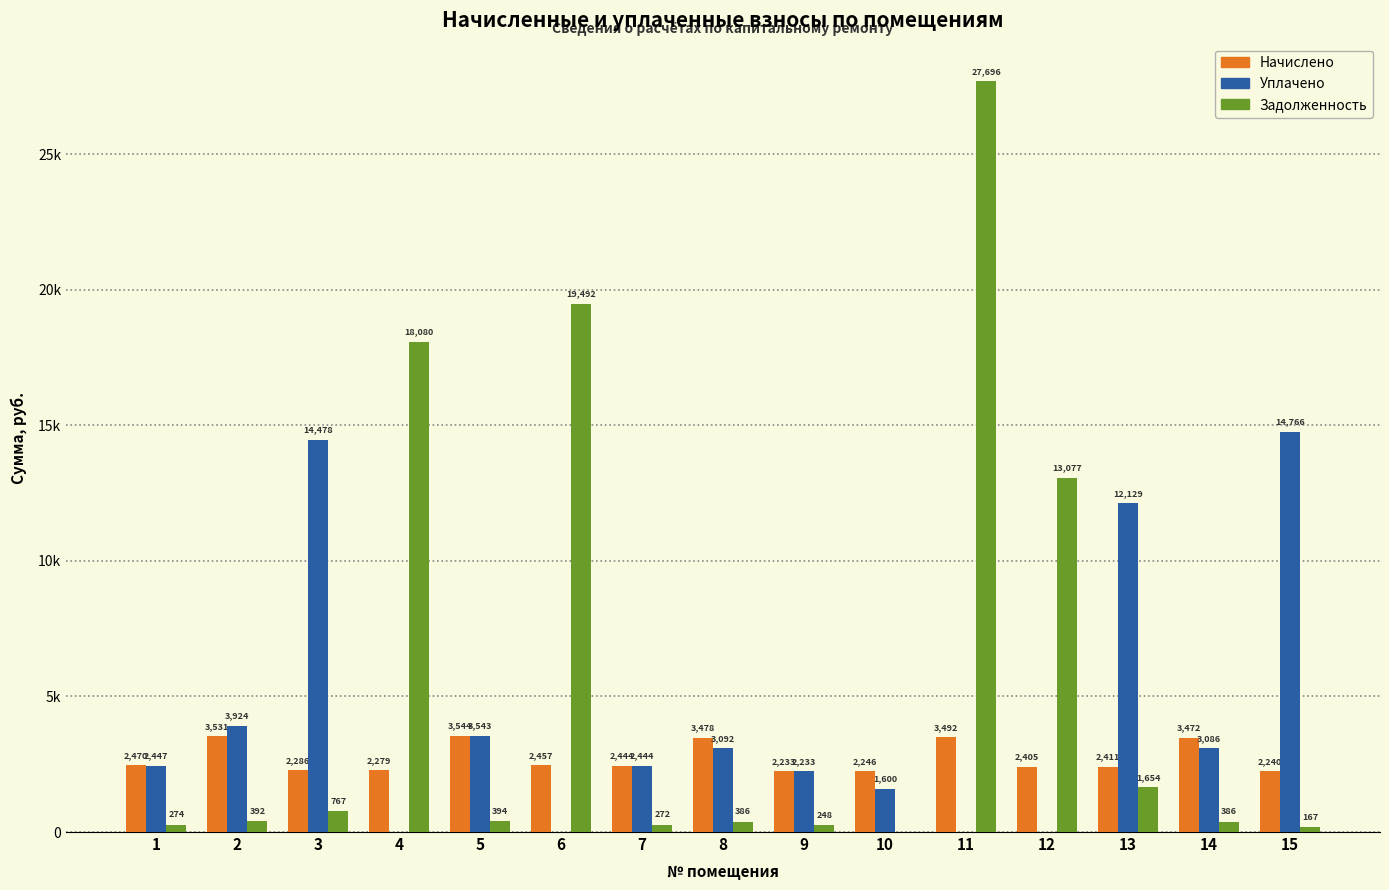

Rank the categories by Уплачено value from lowest to highest.

4, 6, 11, 12, 10, 9, 7, 1, 14, 8, 5, 2, 13, 3, 15